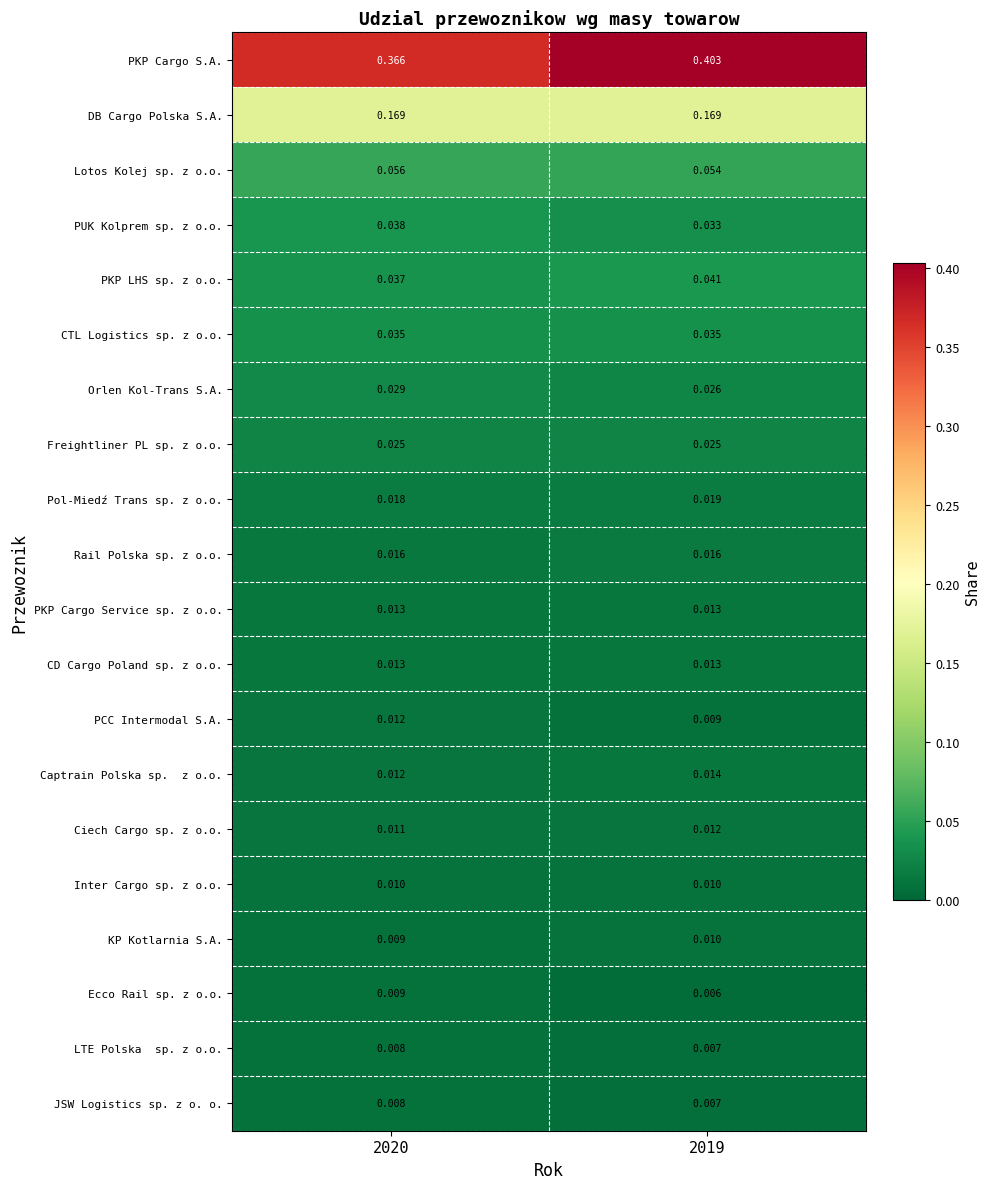

Which series has the widest spread of values?

PKP Cargo S.A.